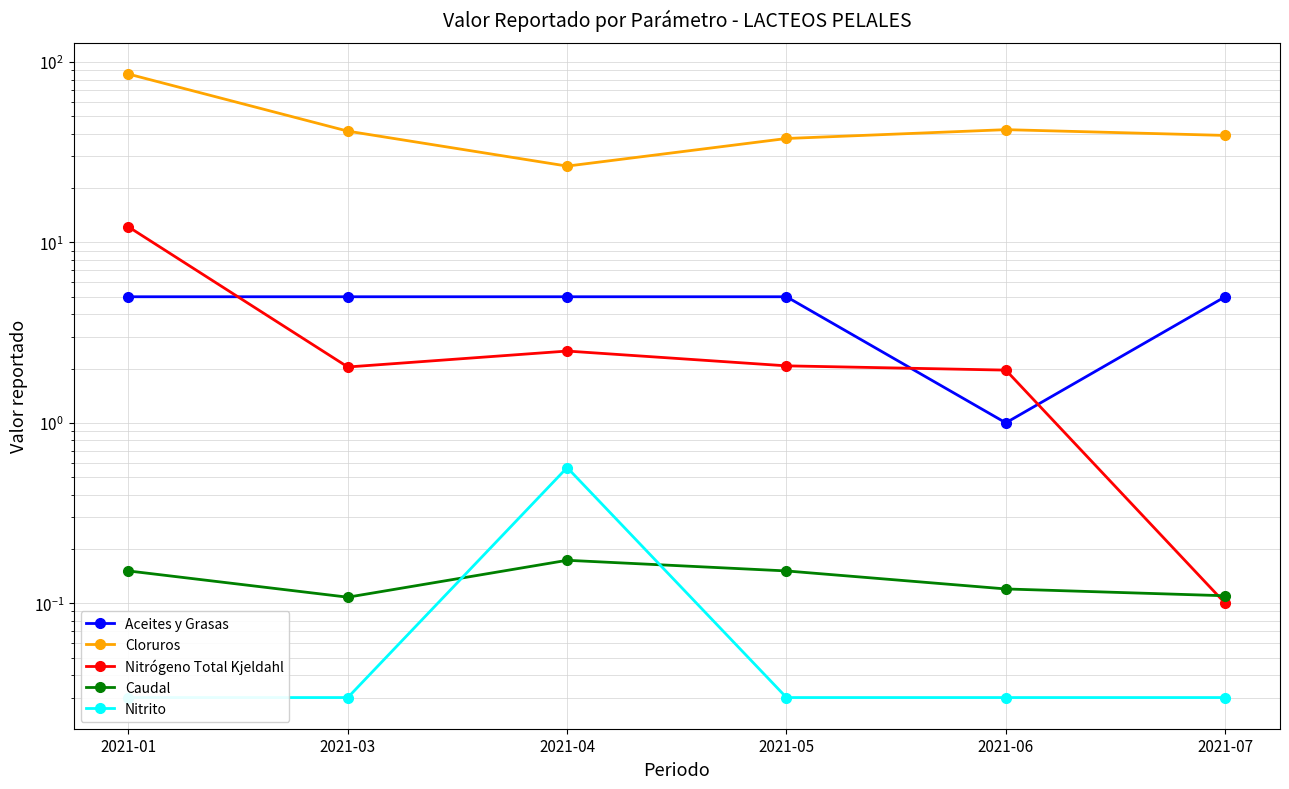

What is the sum of the Nitrógeno Total Kjeldahl values at 2021-07 and 2021-06?

2.1